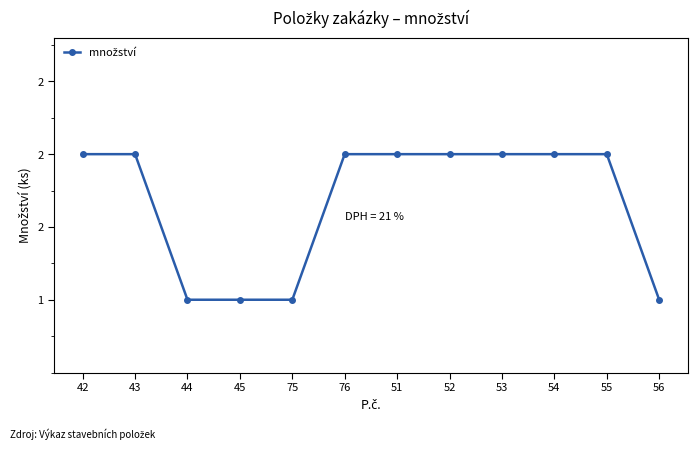

What is the difference between the maximum and second lowest values?

1